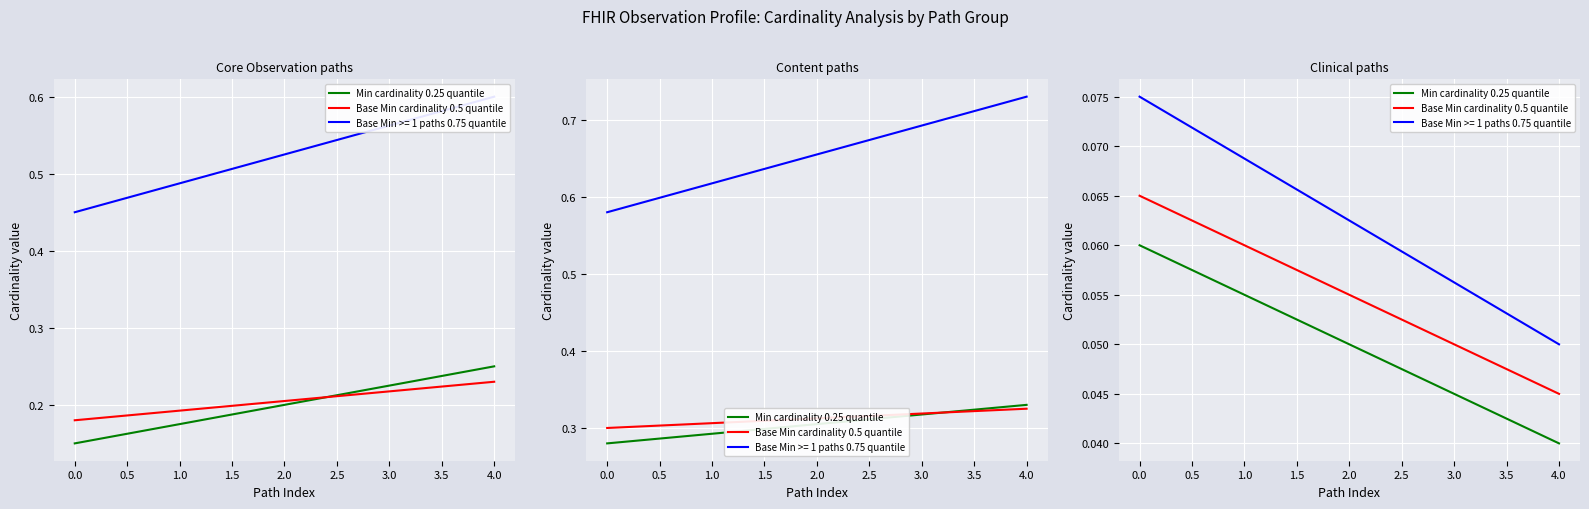

Count the number of categories in the chart.

5